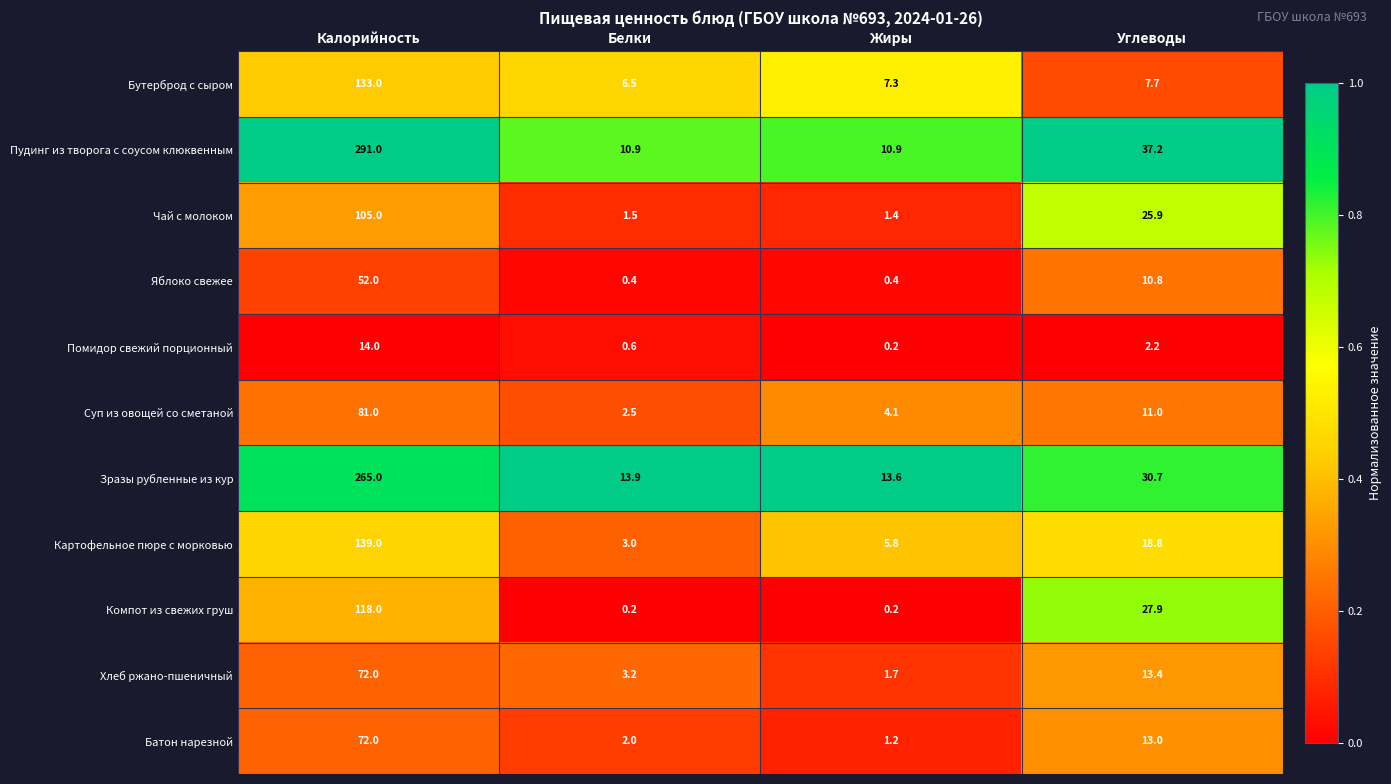

At which category is the sum across all series the highest?

Калорийность